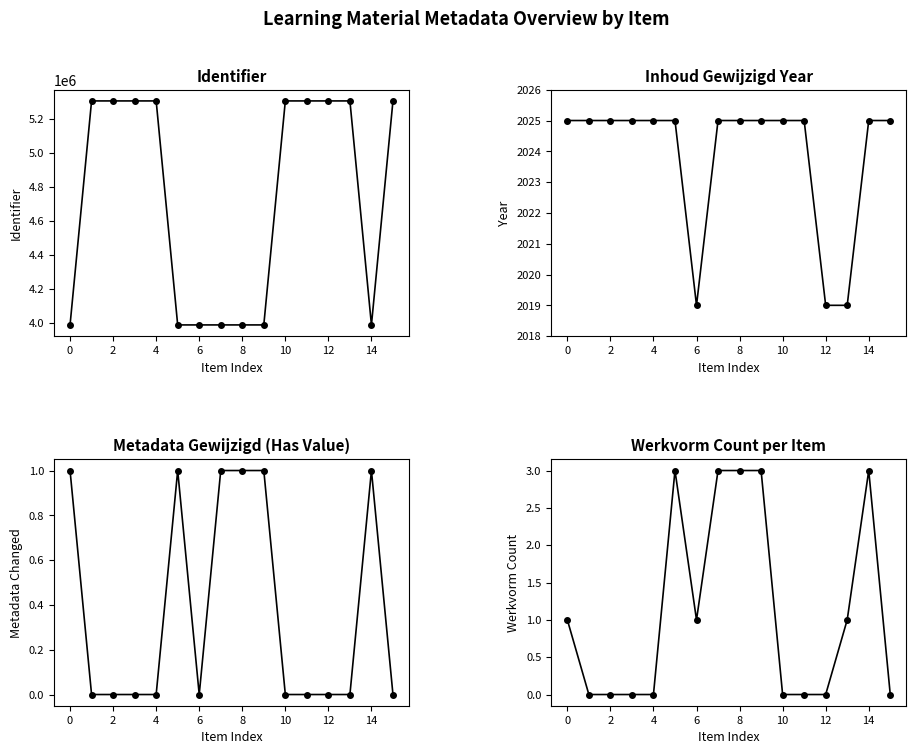

Between 11 and 13, which series saw the biggest shift?

Inhoud Gewijzigd Year